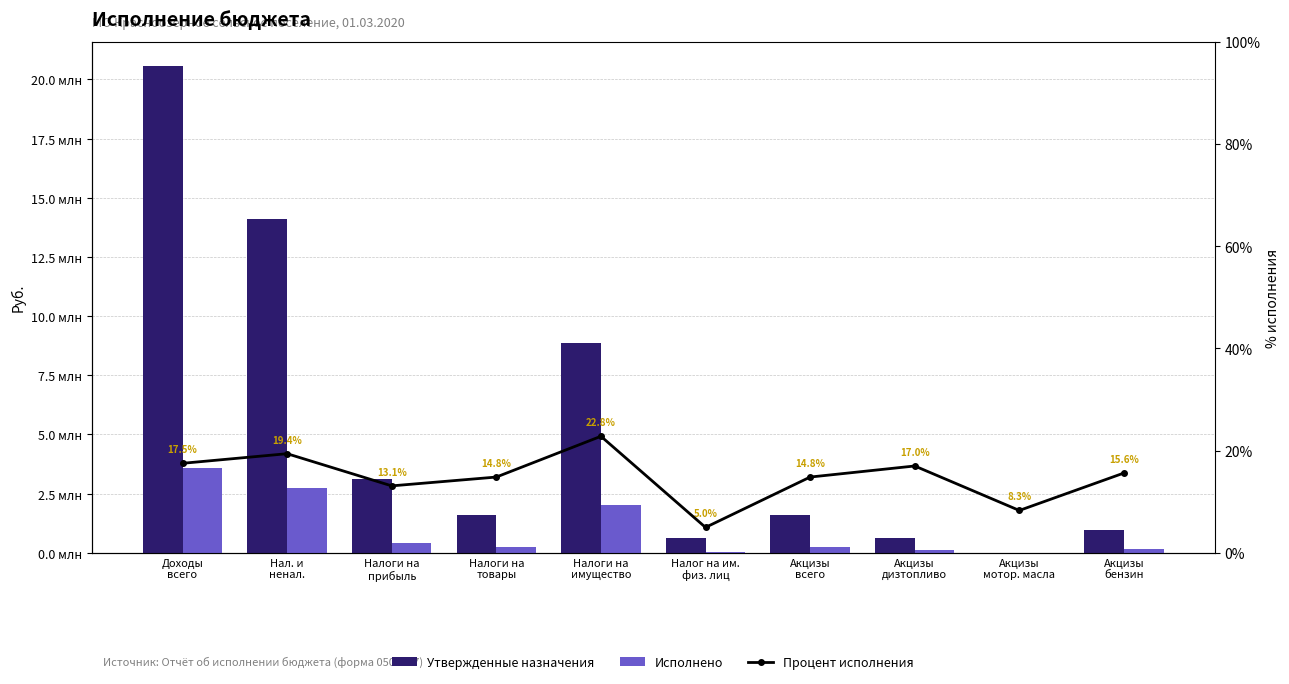

Rank the series at Налоги на
имущество from highest to lowest value.

Утвержденные назначения, Исполнено, Процент исполнения